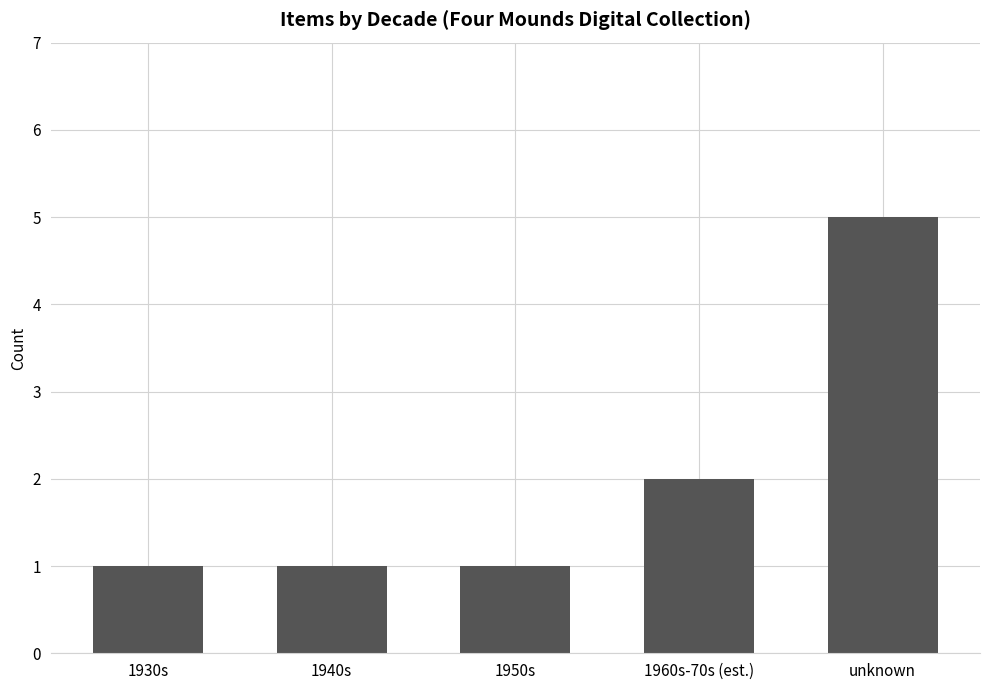

Does the chart contain stacked bars?

No